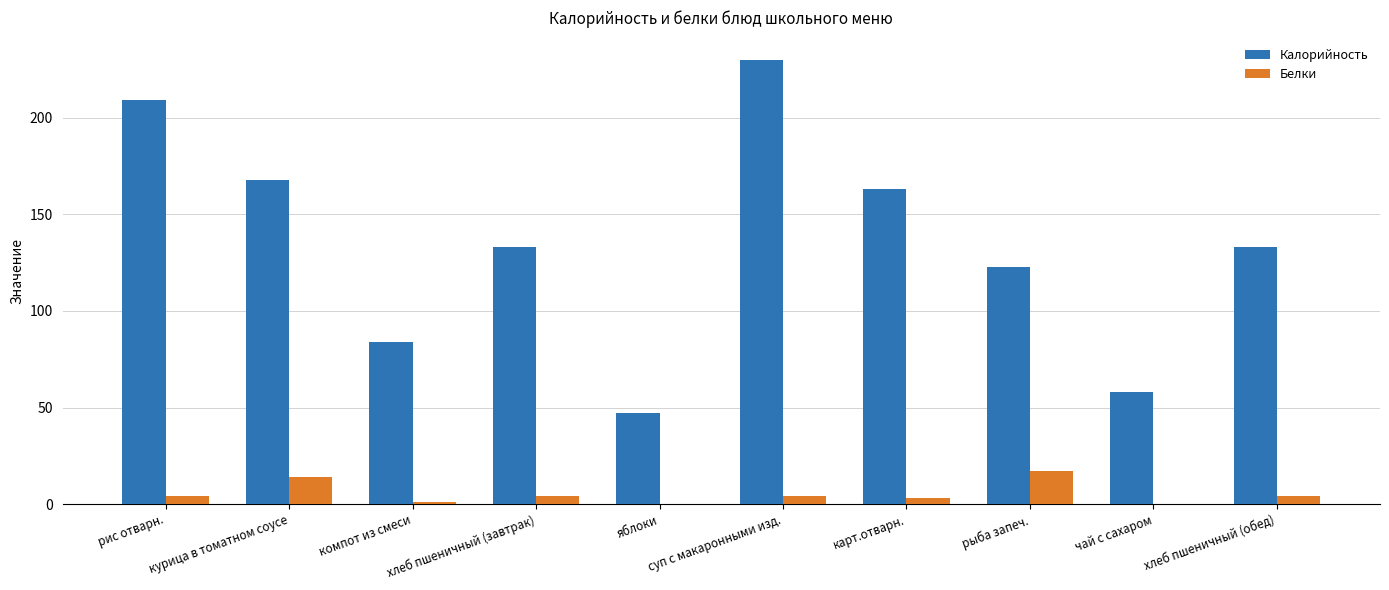

Reading right to left, list all the values displayed in this chart.

Калорийность: хлеб пшеничный (обед)=133	чай с сахаром=58	рыба запеч.=123	карт.отварн.=163	суп с макаронными изд.=230	яблоки=47	хлеб пшеничный (завтрак)=133	компот из смеси=84	курица в томатном соусе=168	рис отварн.=209
Белки: хлеб пшеничный (обед)=4	чай с сахаром=0	рыба запеч.=17	карт.отварн.=3	суп с макаронными изд.=4	яблоки=0	хлеб пшеничный (завтрак)=4	компот из смеси=1	курица в томатном соусе=14	рис отварн.=4